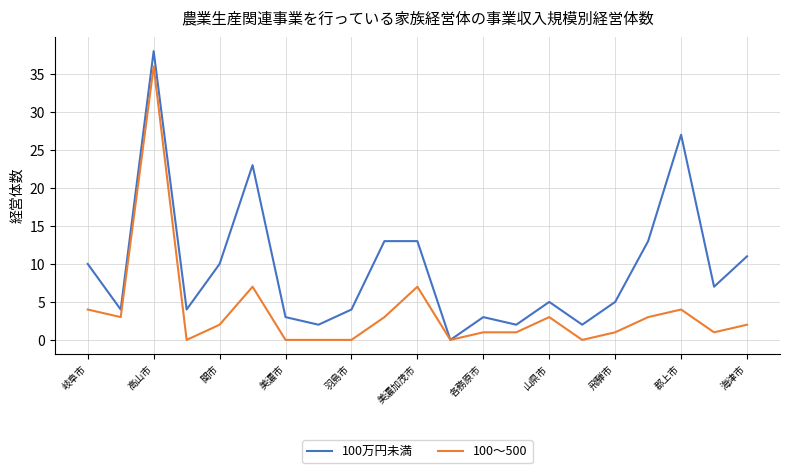

Which series has the largest total across all categories?

100万円未満